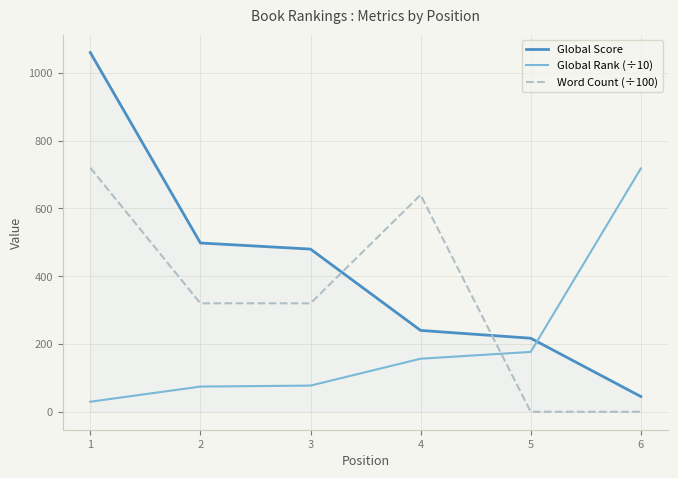

True or false: Global Score and Word Count (÷100) cross at least once.

True